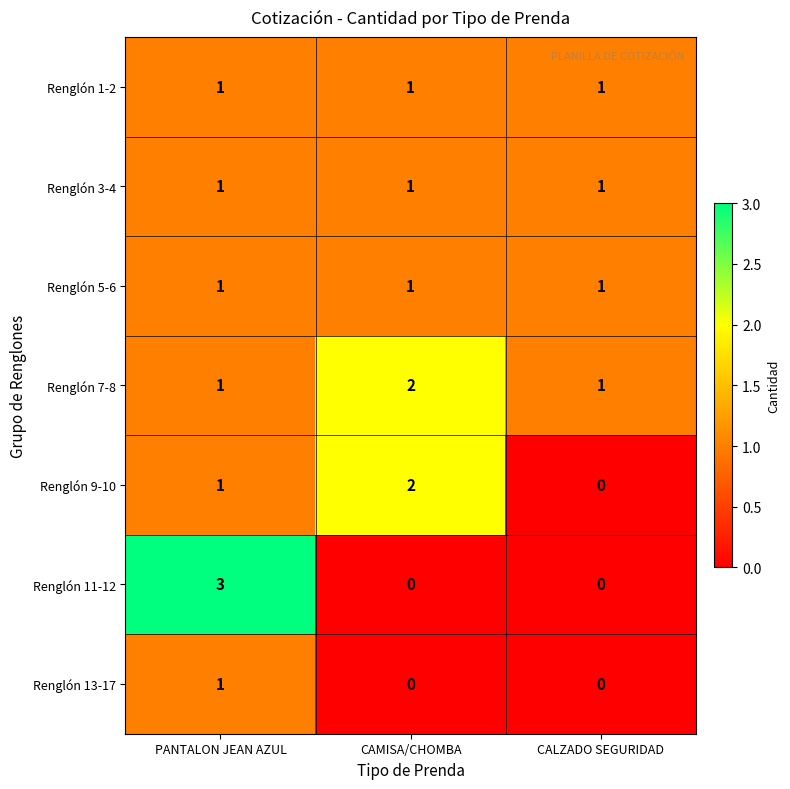

How many Renglón 9-10 values are between 0 and 2?

3